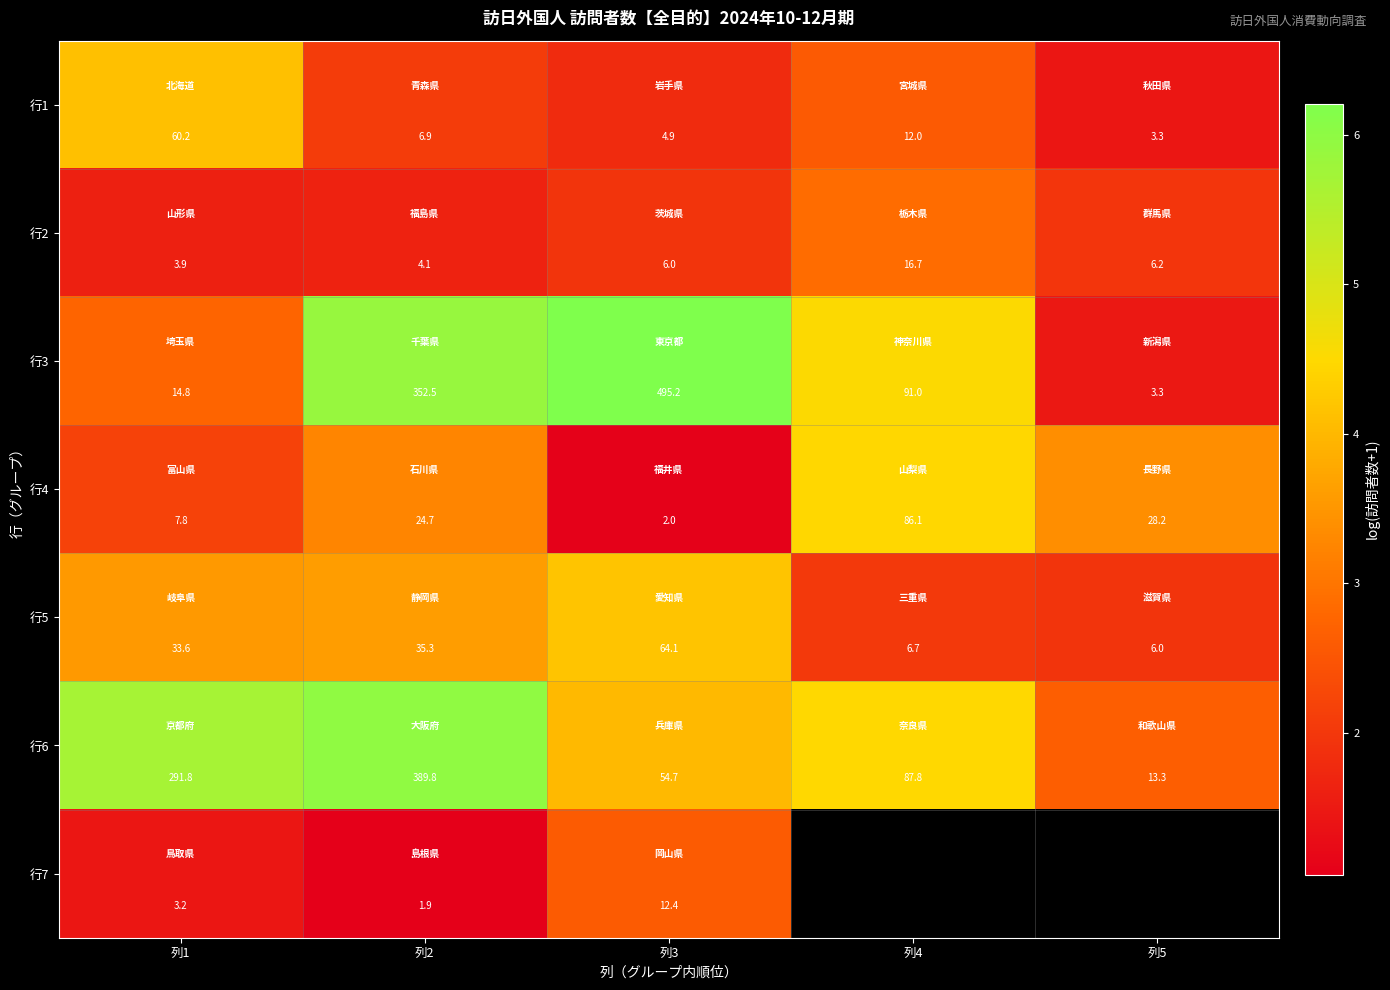

Is it true that 行6 equals 9.1 at 列2?

False